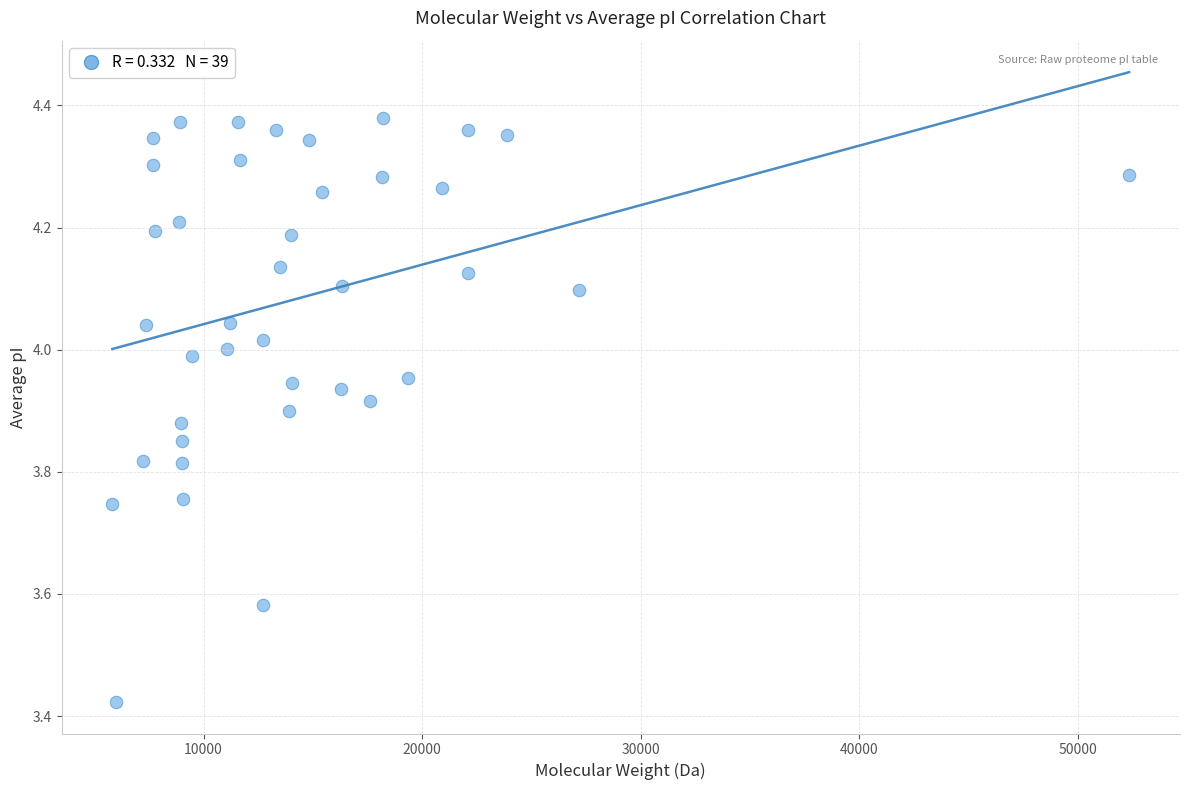

What is the range of X values (max minus min)?

46521.8